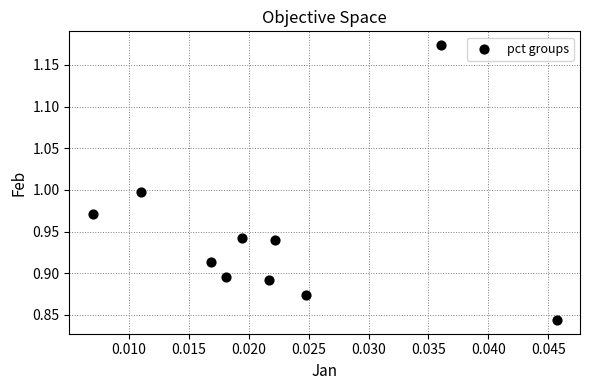

What is the range of Y values (max minus min)?

0.3